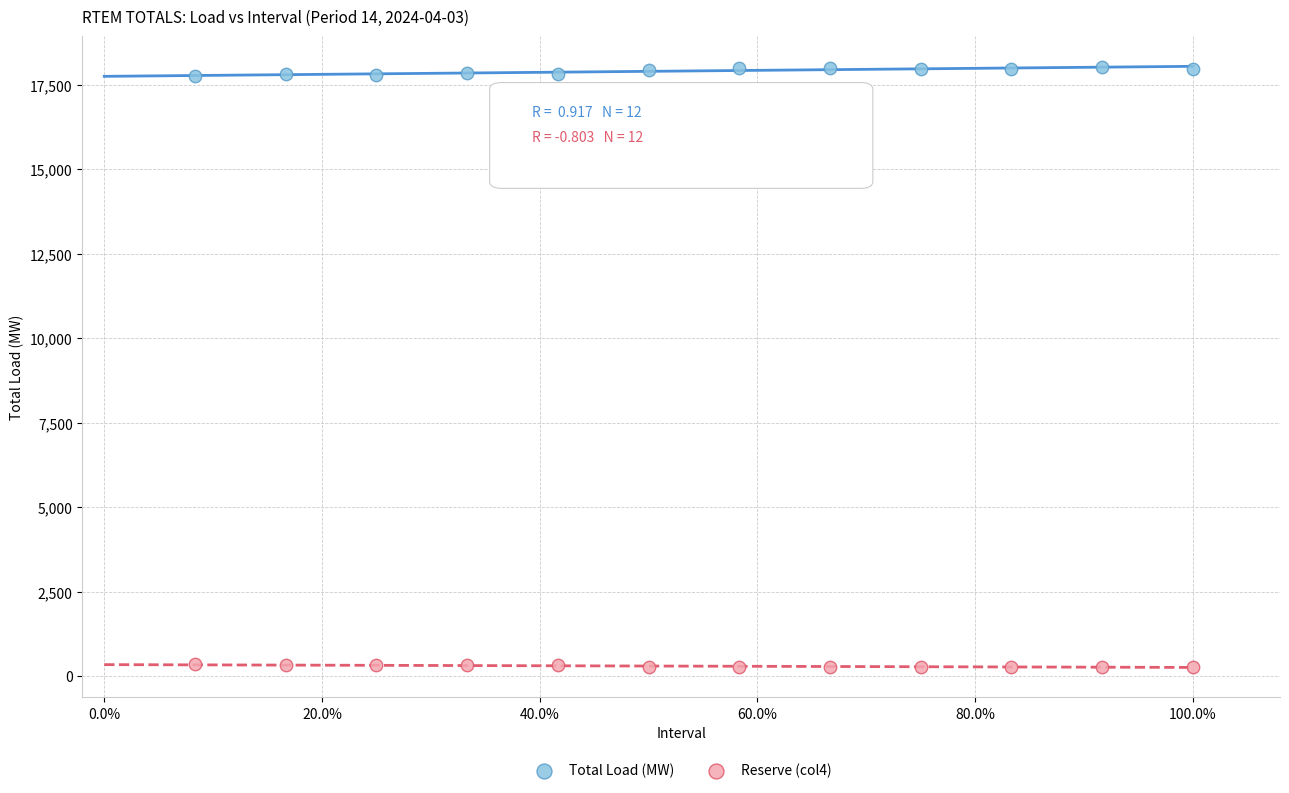

What is the X range (max minus min) for the scatter plot?

0.9